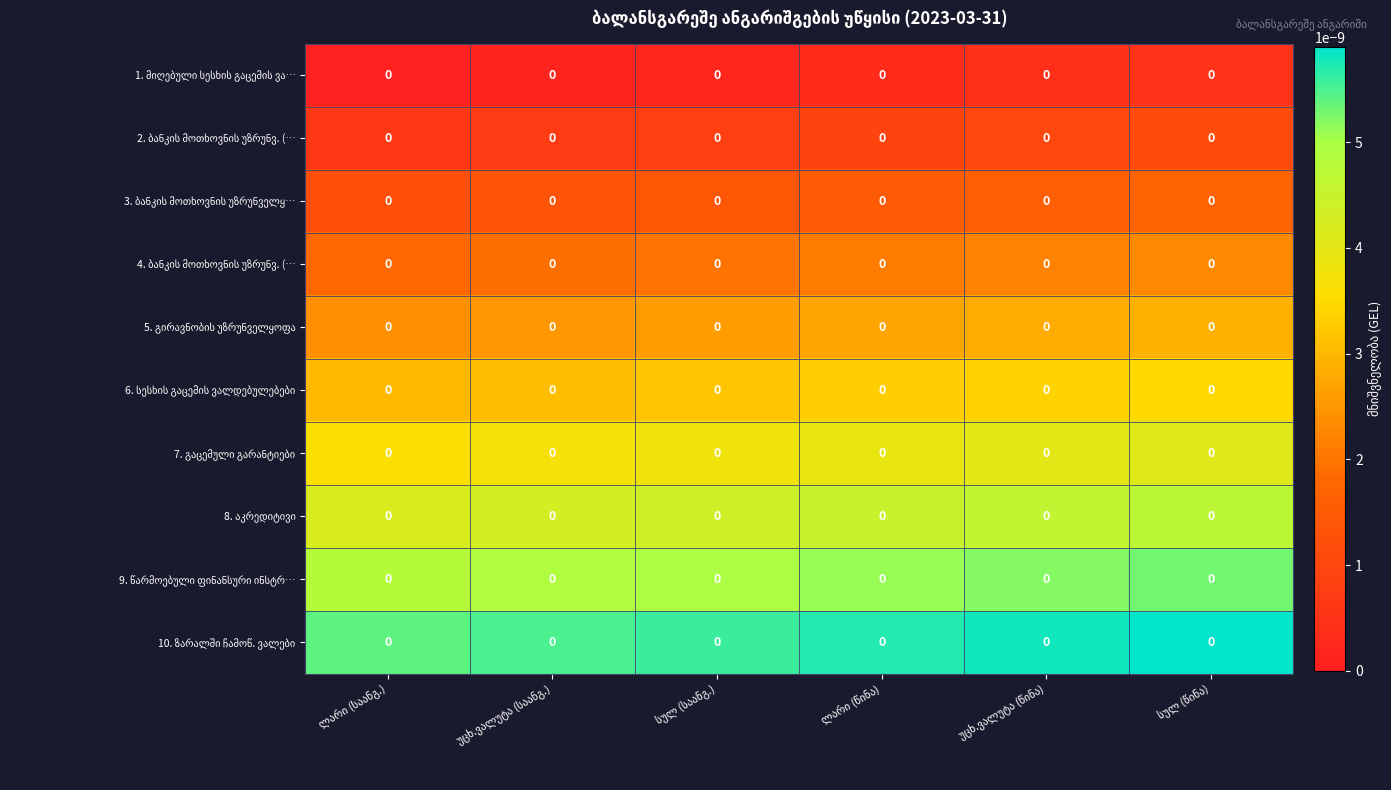

The 7. გაცემული გარანტიები series shows 0.0 at უცხ.ვალუტა (საანგ.). True or false?

False